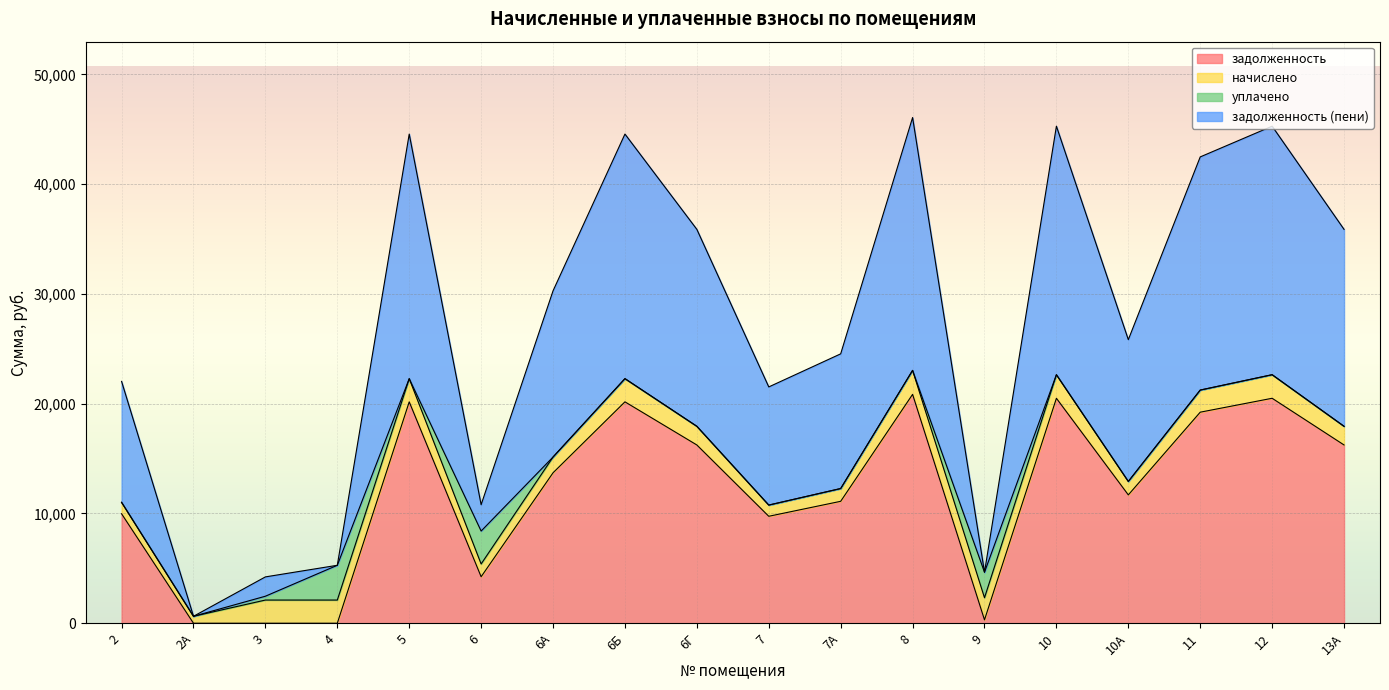

In задолженность, how many points are higher than both neighbors (excluding endpoints)?

5